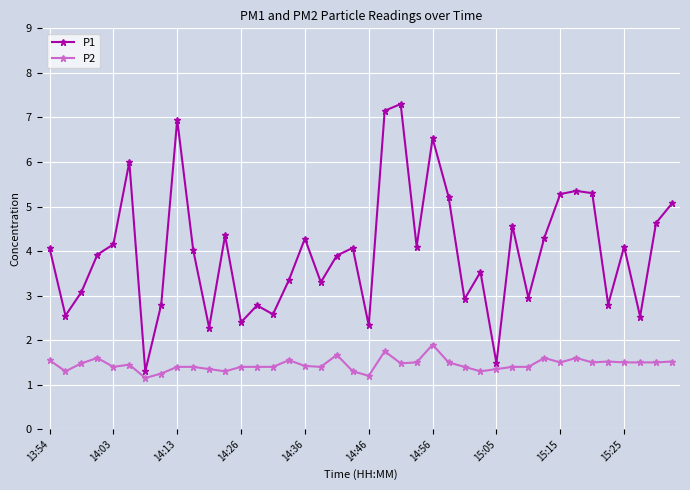

Which series has the largest range (max minus min)?

P1